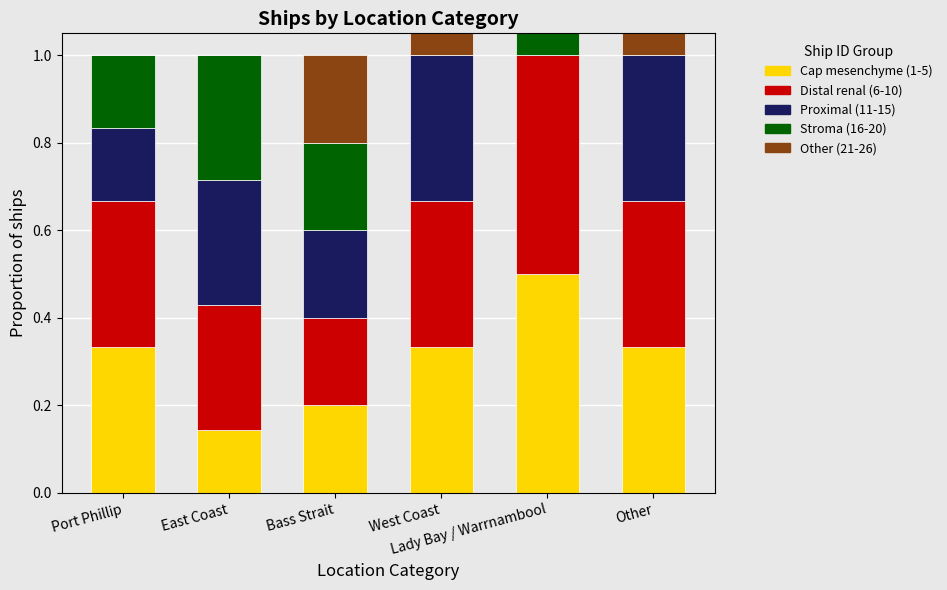

Is it true that Proximal (11-15) equals 0.3 at East Coast?

True